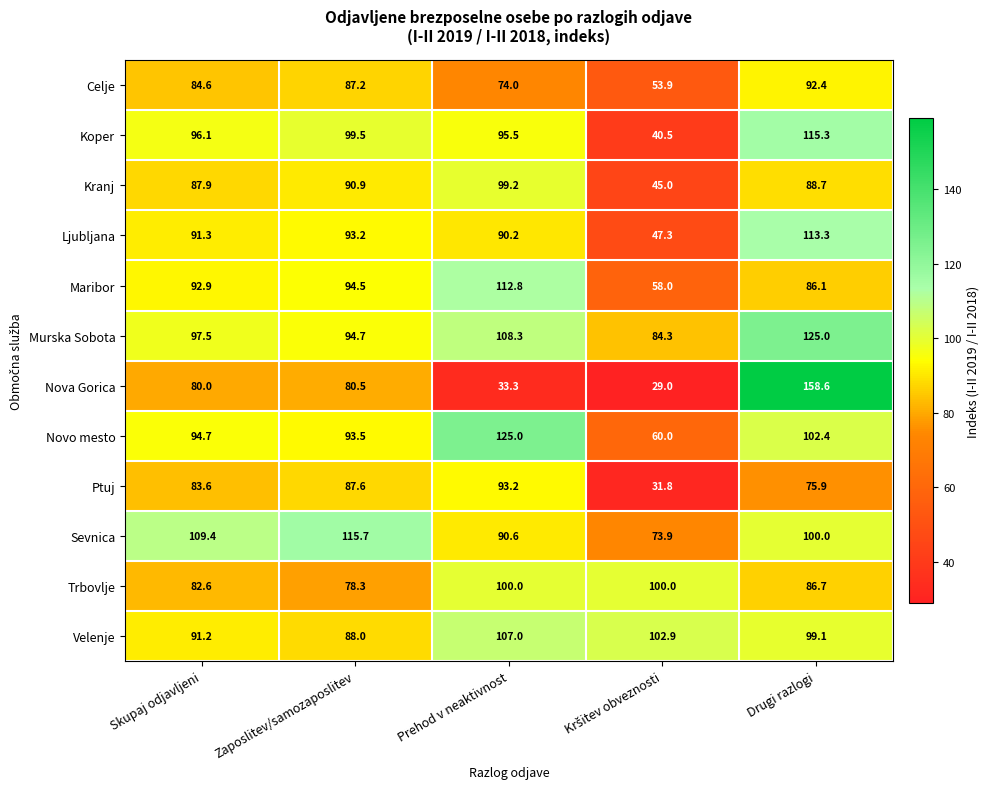

At which label does Celje first exceed 84?

Skupaj odjavljeni